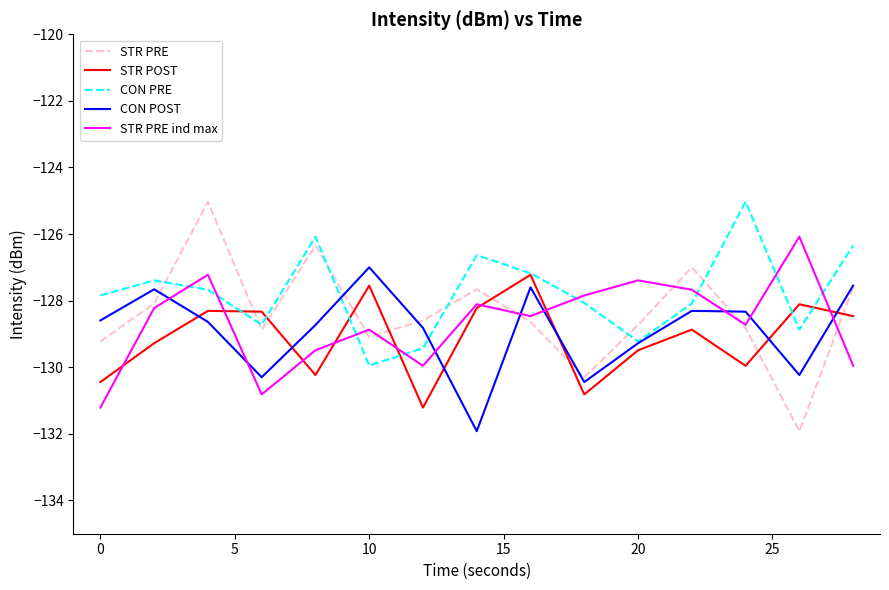

At how many categories does at least one series exceed -131?

15